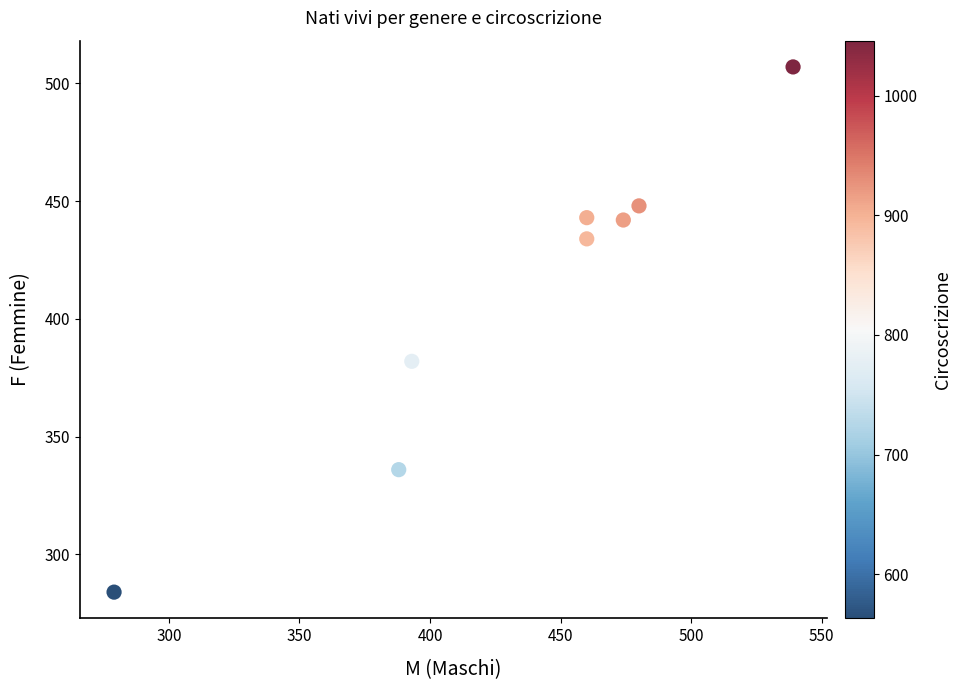

What Y value in the scatter plot is closest to 395?

382